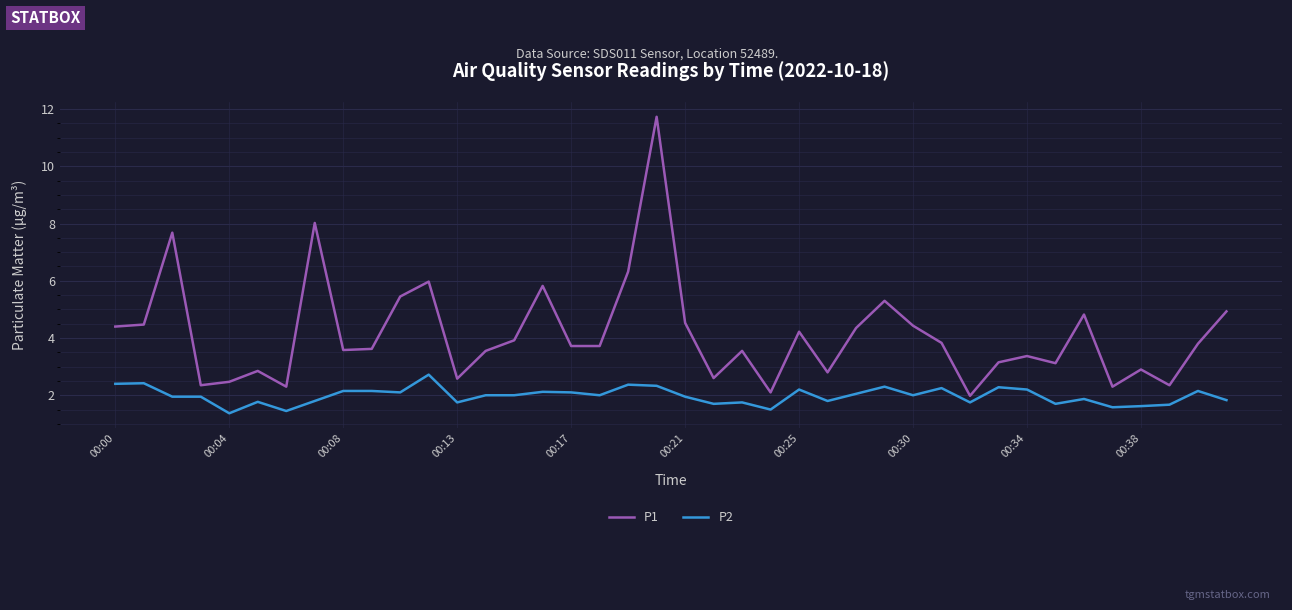

Which series has the largest range (max minus min)?

P1